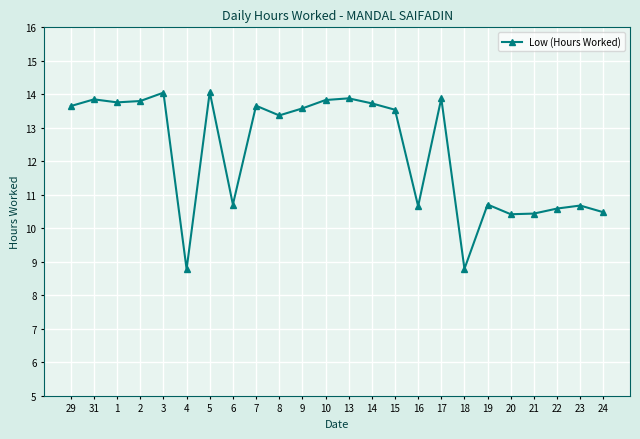

What is the difference between the values at 2 and 15?

0.3